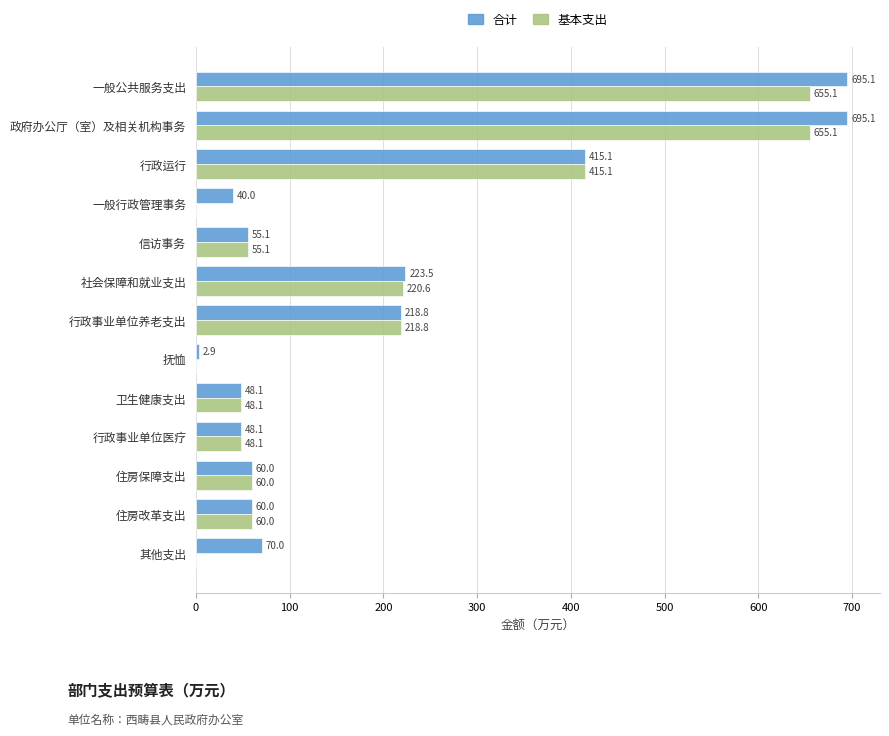

Between 行政事业单位医疗 and 其他支出, which series saw the biggest shift?

基本支出